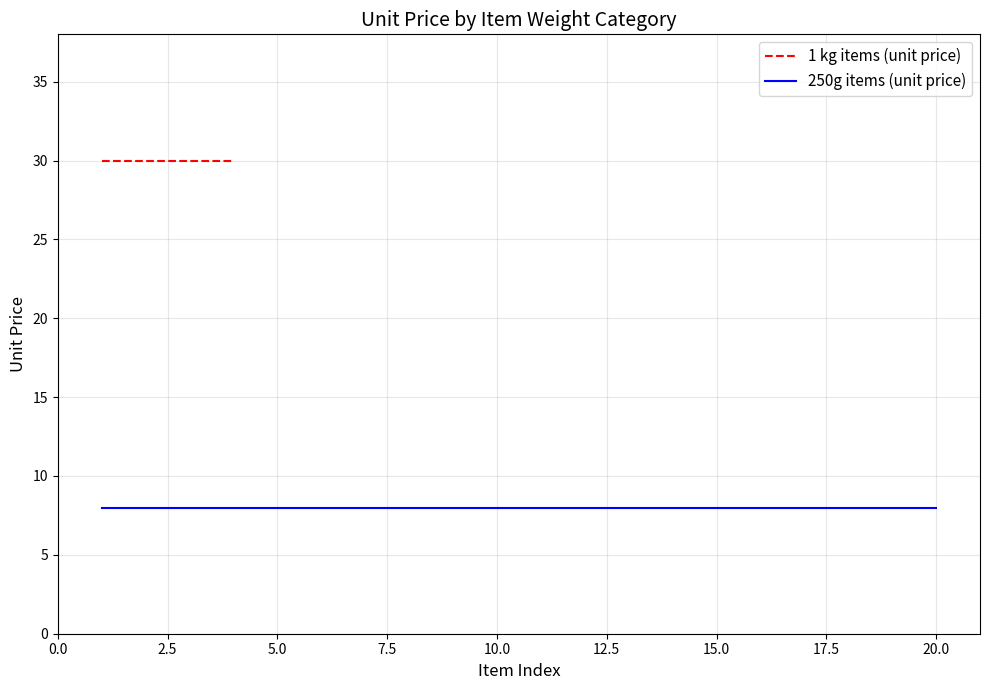

Does the chart have visible grid lines?

Yes